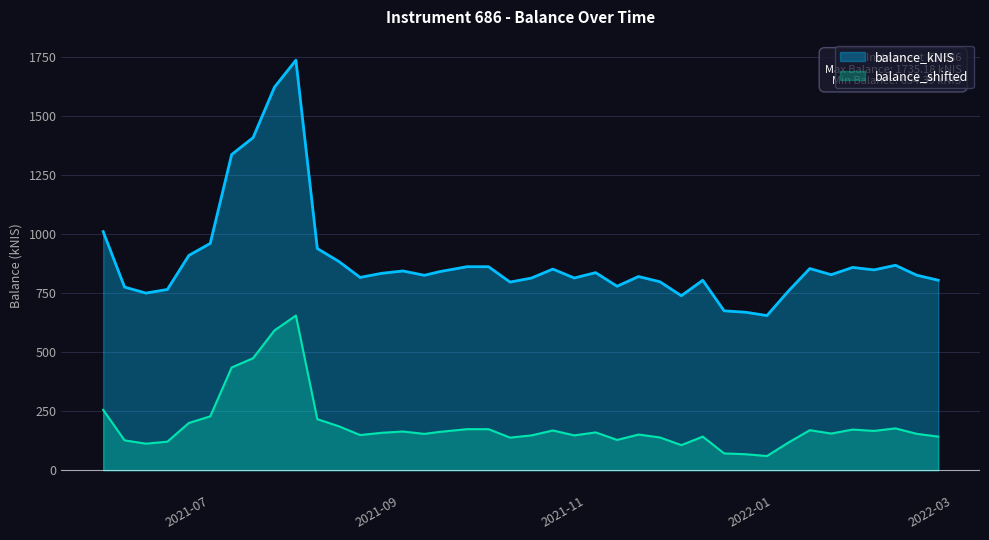

At which label is the value closest to 1194?

2021-07-08